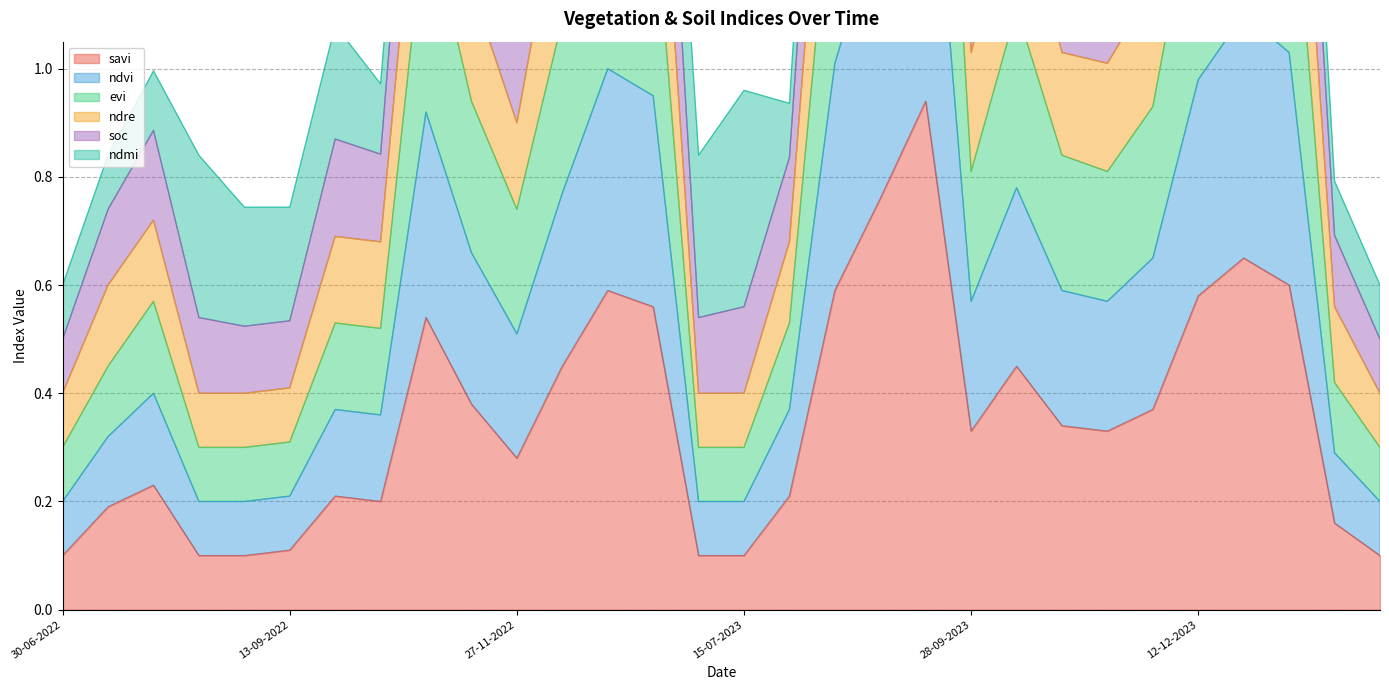

Does the chart have visible grid lines?

Yes